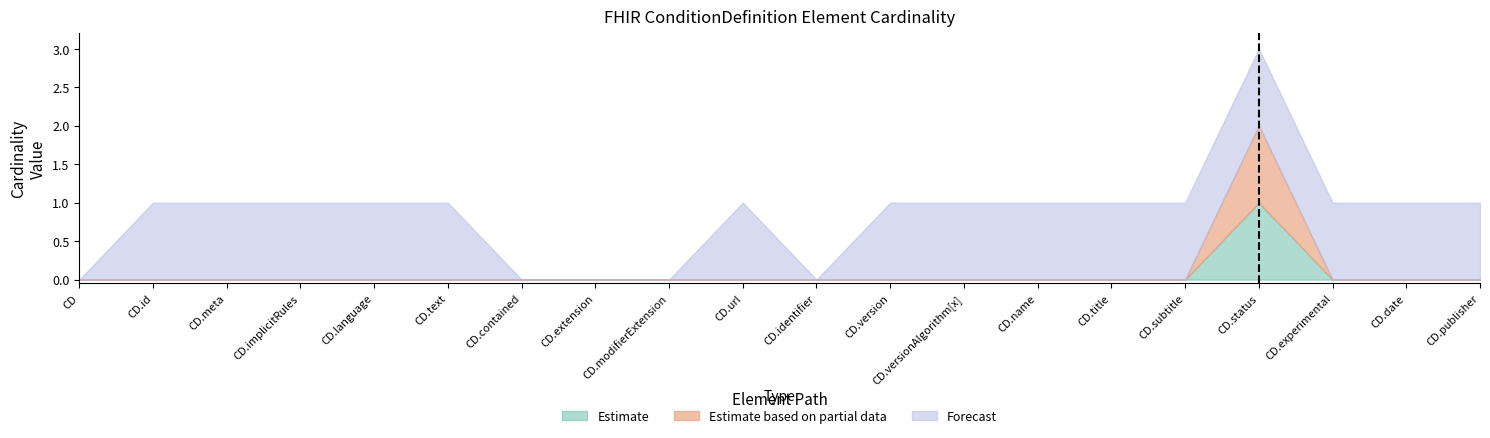

What is the difference between the maximum and minimum values in the Estimate based on partial data (Base Min) series?

1